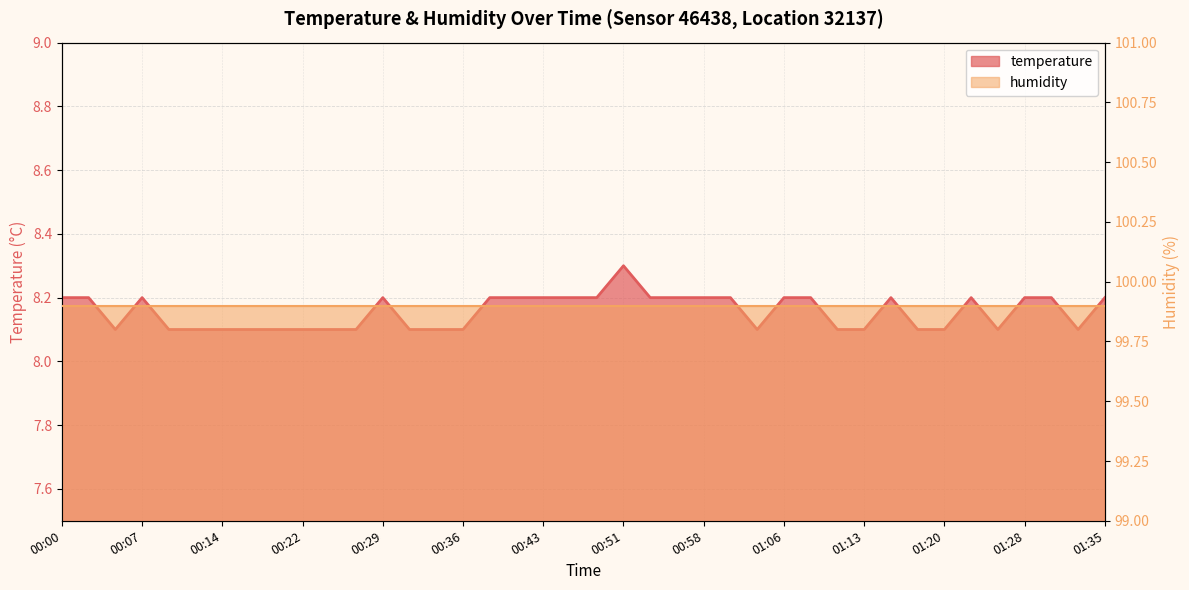

Does the chart have visible grid lines?

Yes